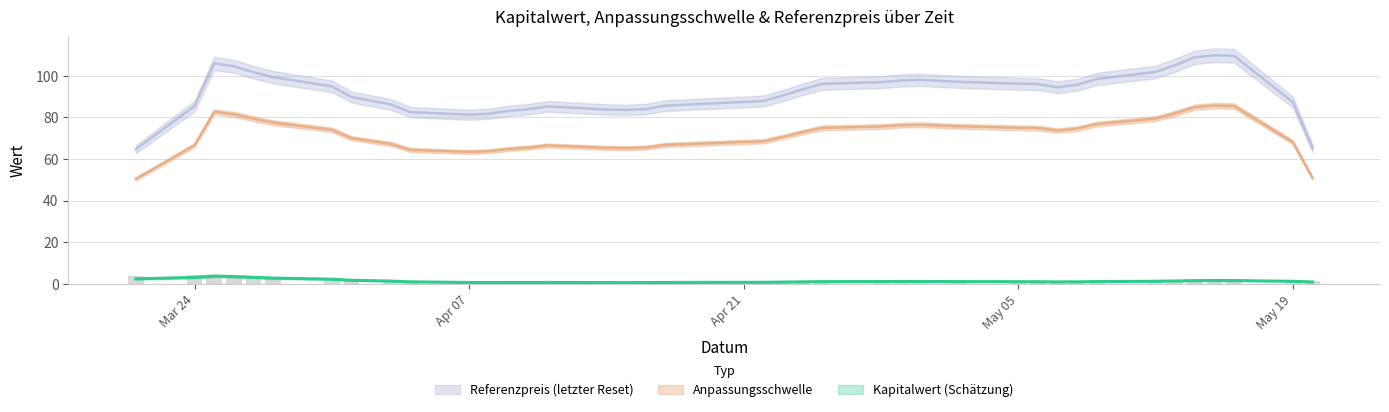

Read the Anpassungsschwelle value at 7.

71.6